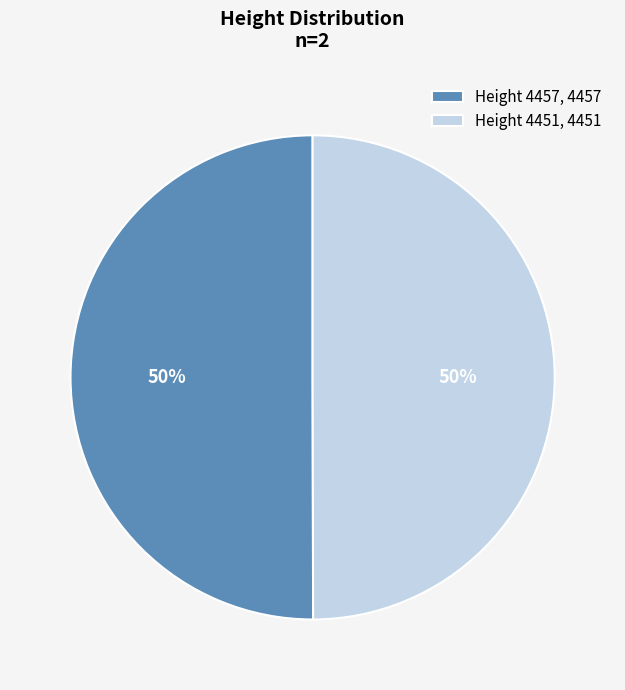

Is the sum of Height 4451, 4451 and Height 4457, 4457 greater than half?

Yes